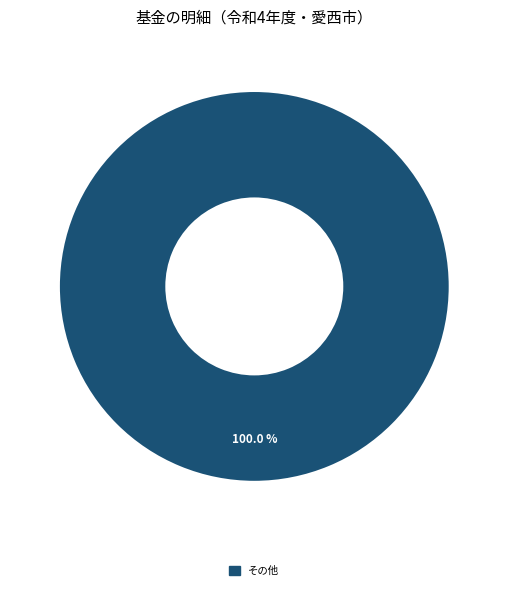

Is there a majority slice in this chart?

Yes